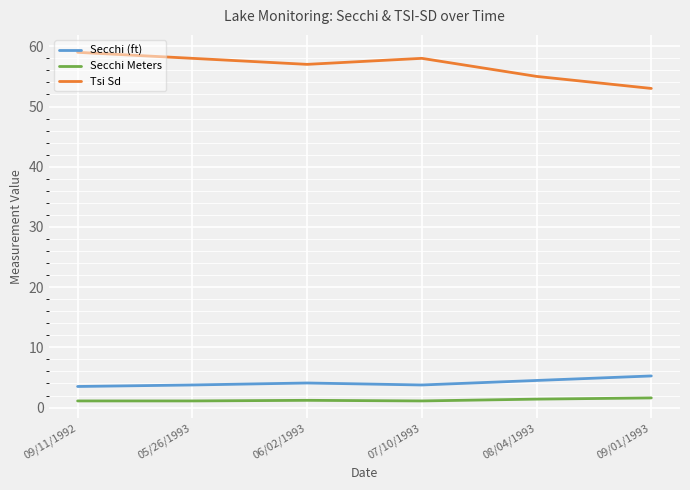

In Secchi (ft), how many points are higher than both neighbors (excluding endpoints)?

1